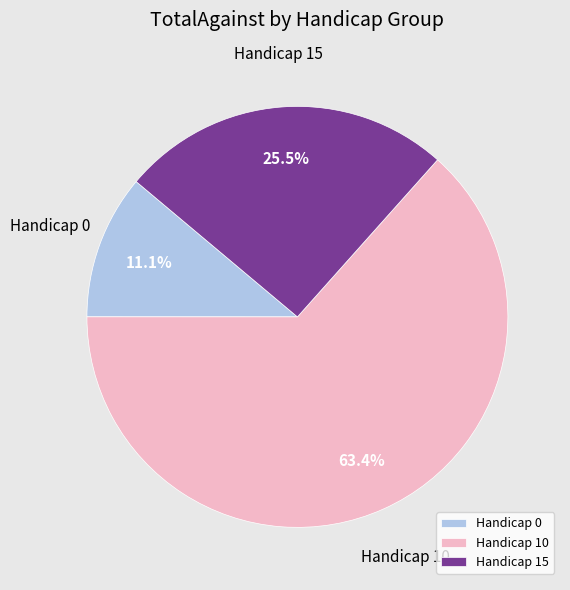

What is the smallest slice in the pie chart?

Handicap 0